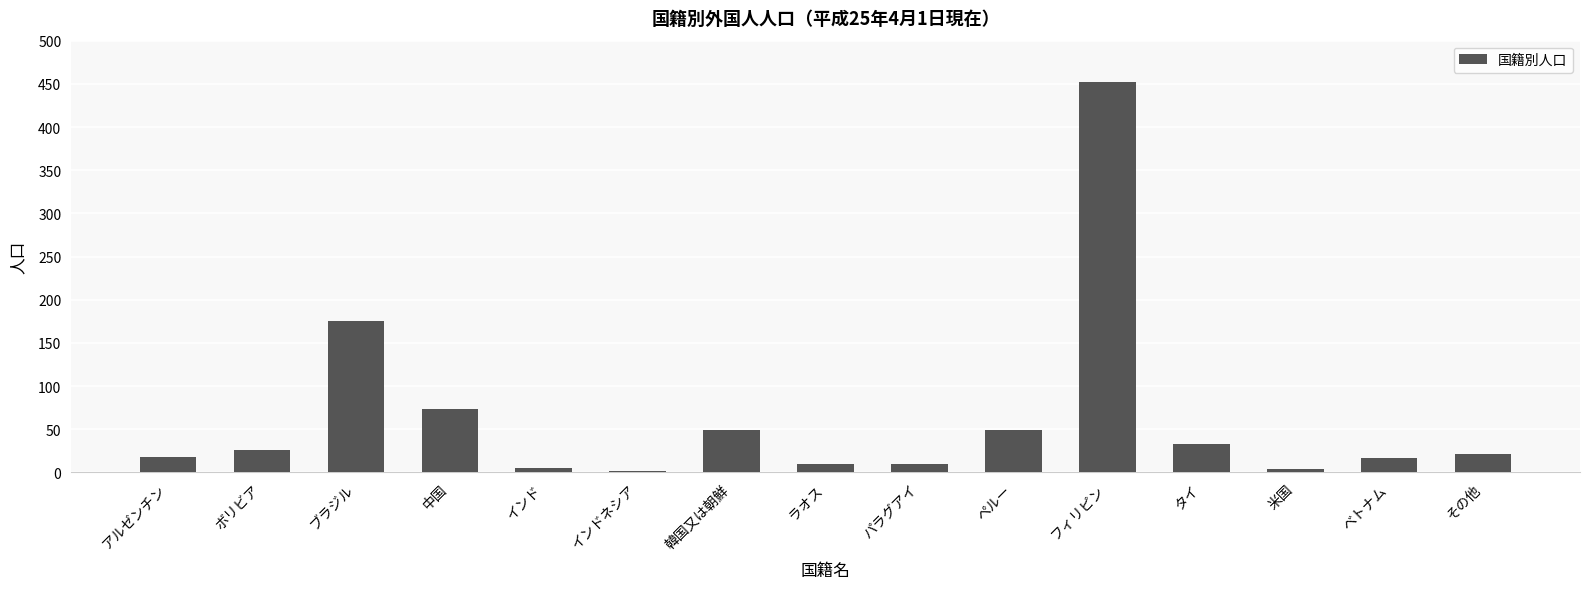

What is the sum of the values at パラグアイ and 中国?

84